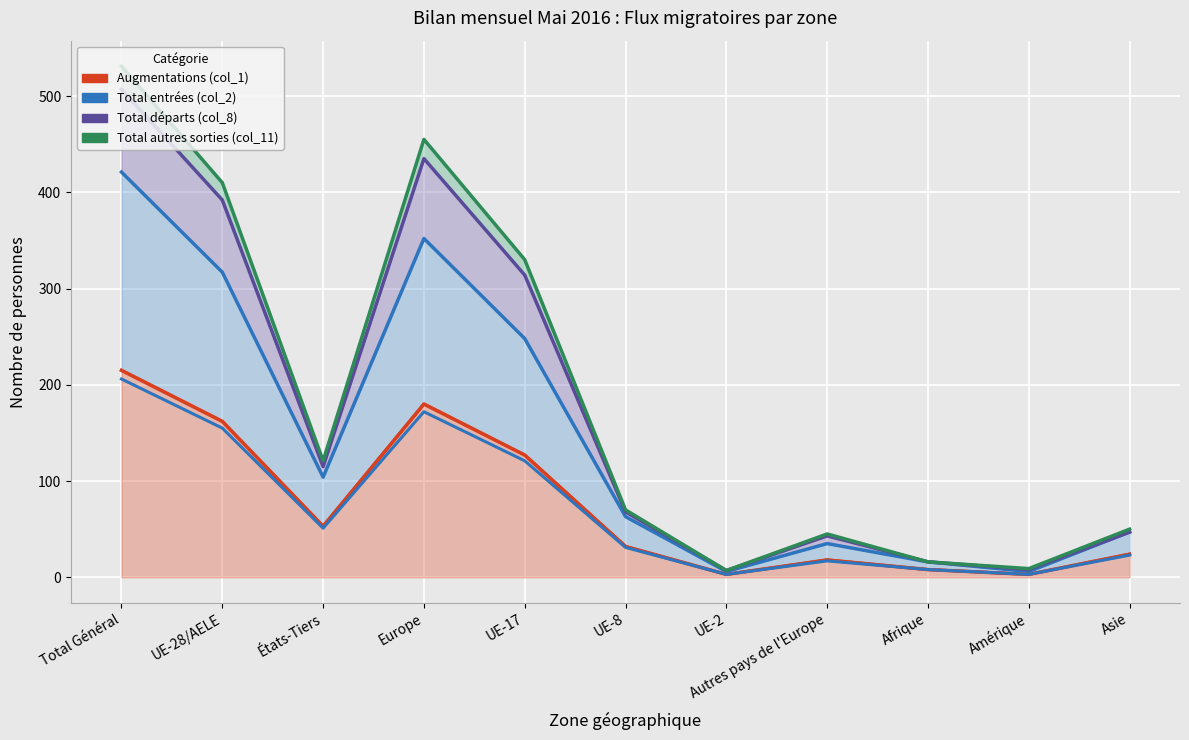

What are all the series names shown in the legend?

Augmentations (col_1), Total entrées (col_2), Total départs (col_8), Total autres sorties (col_11)